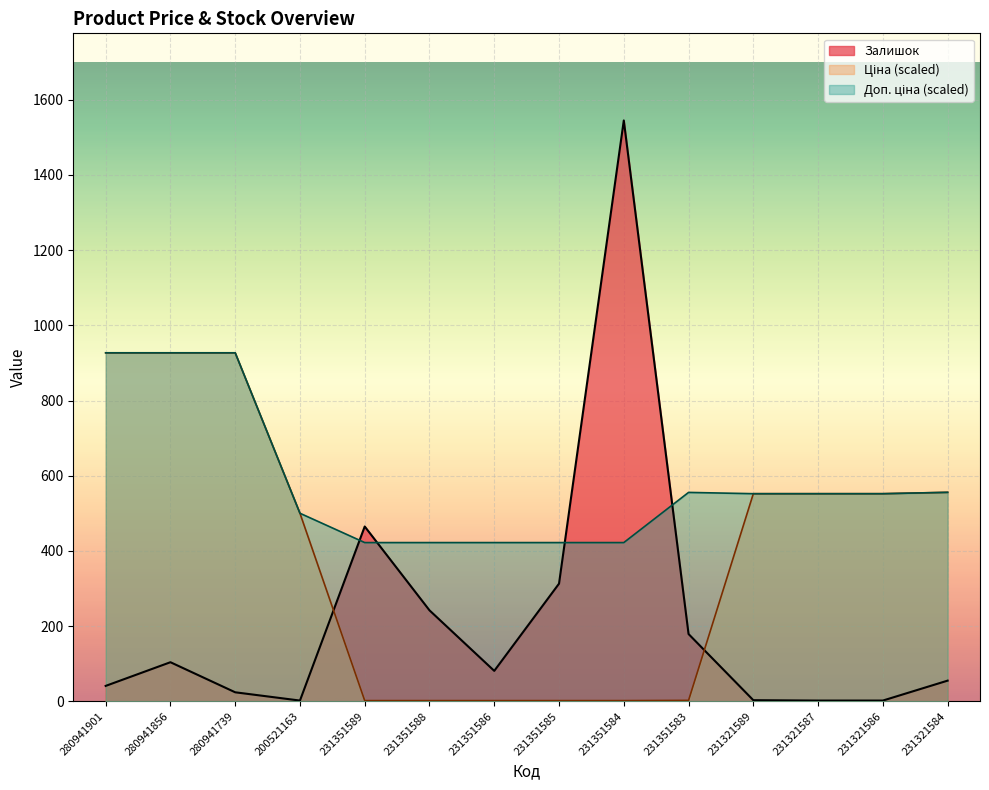

Which category has the highest value across all series?

231351584